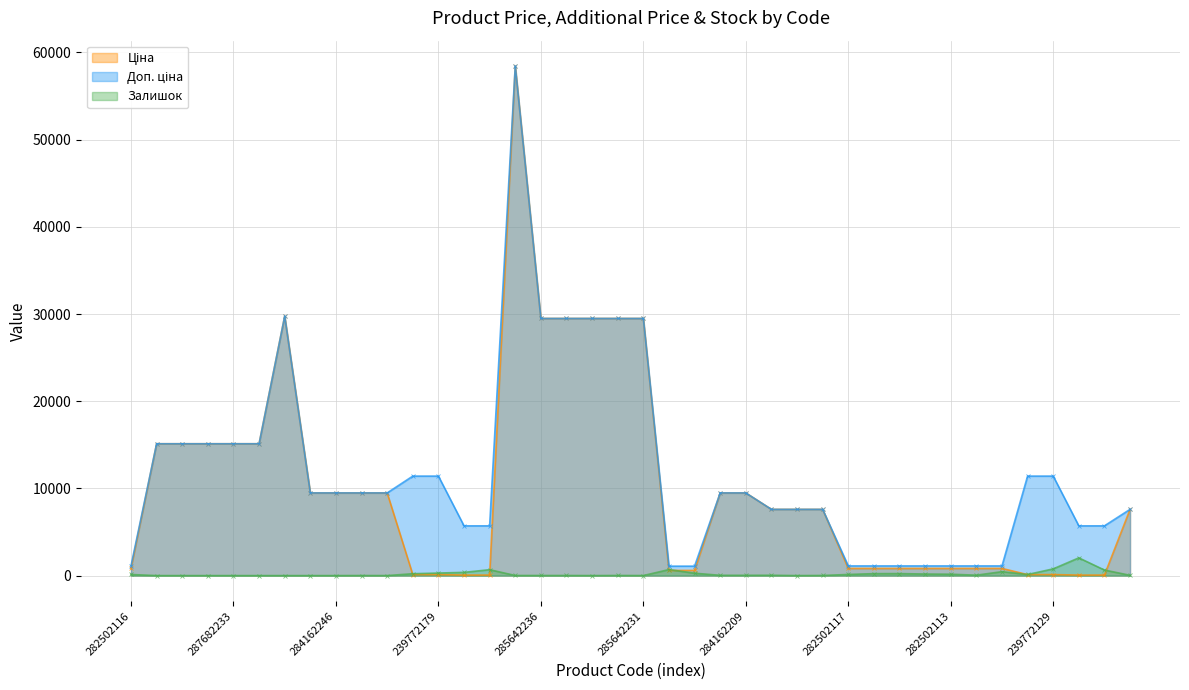

Is it true that Доп. ціна equals 29747.2 at 287702232?

True